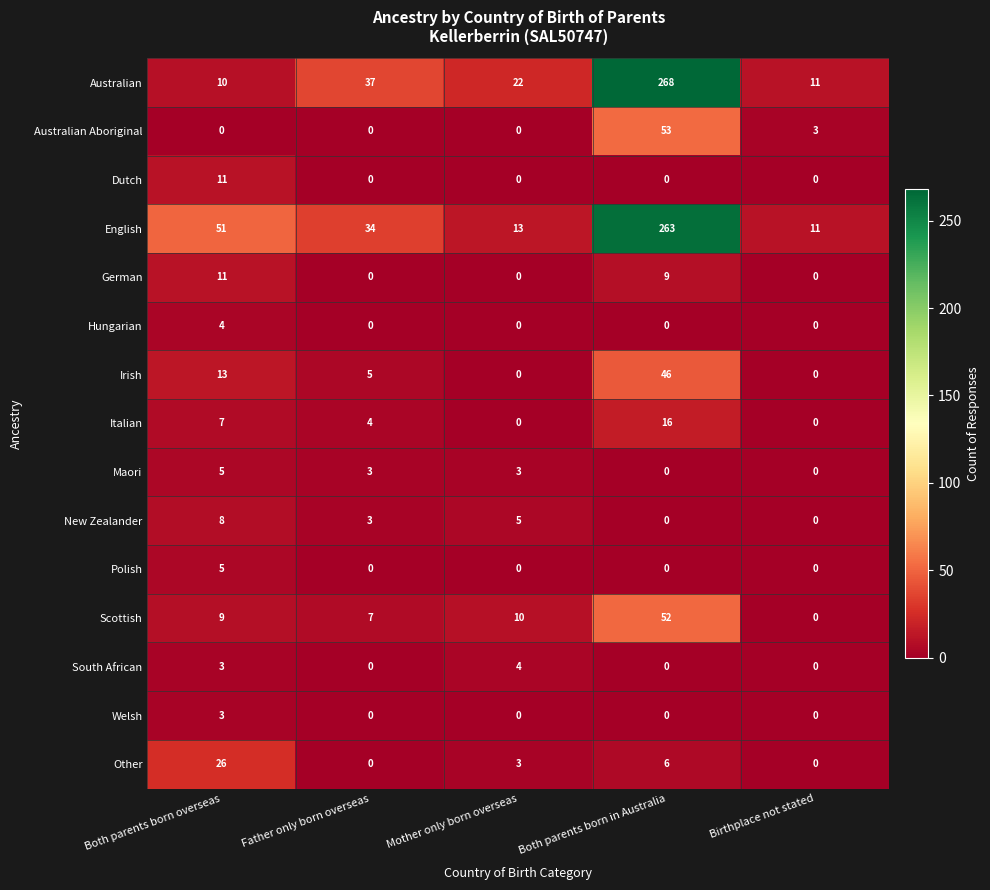

What is the sum of the Australian values at Both parents born overseas and Both parents born in Australia?

278